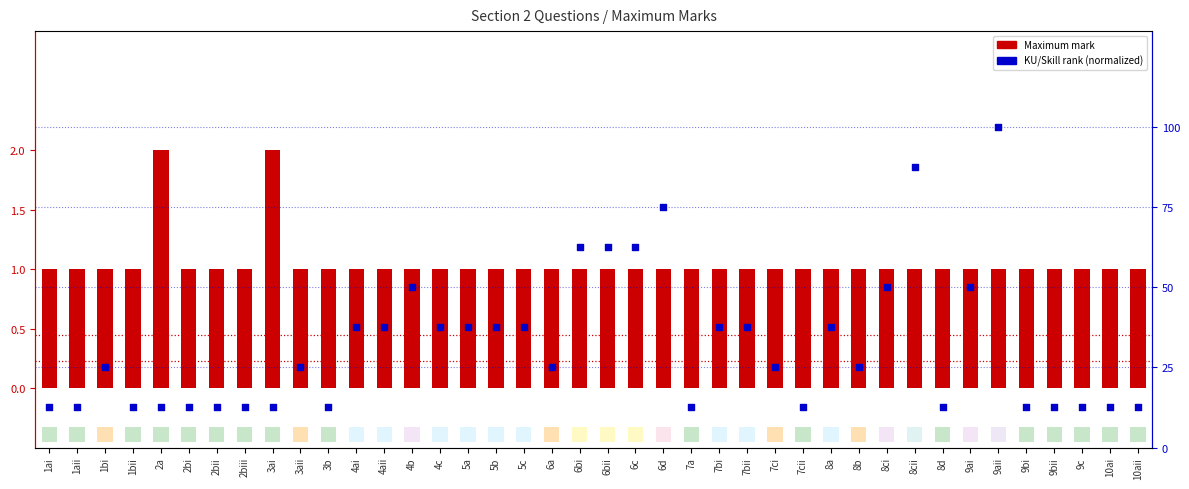

Which series has the largest Y range (max minus min)?

Maximum mark